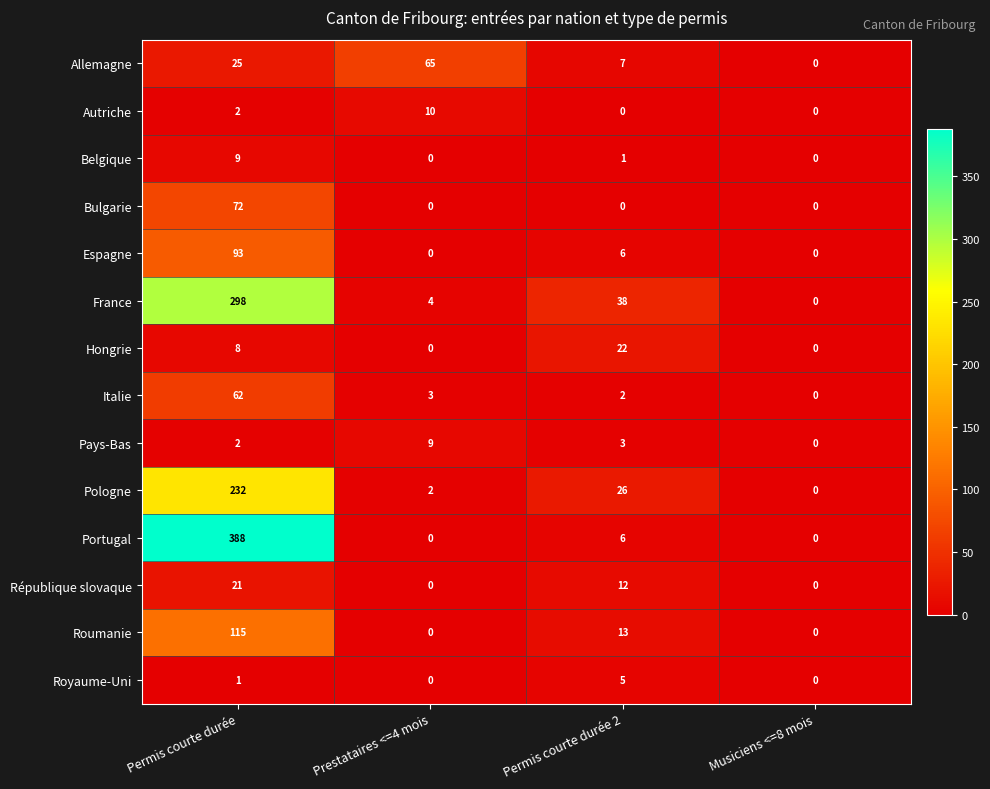

At which category does the chart reach its peak across all series?

Permis courte durée